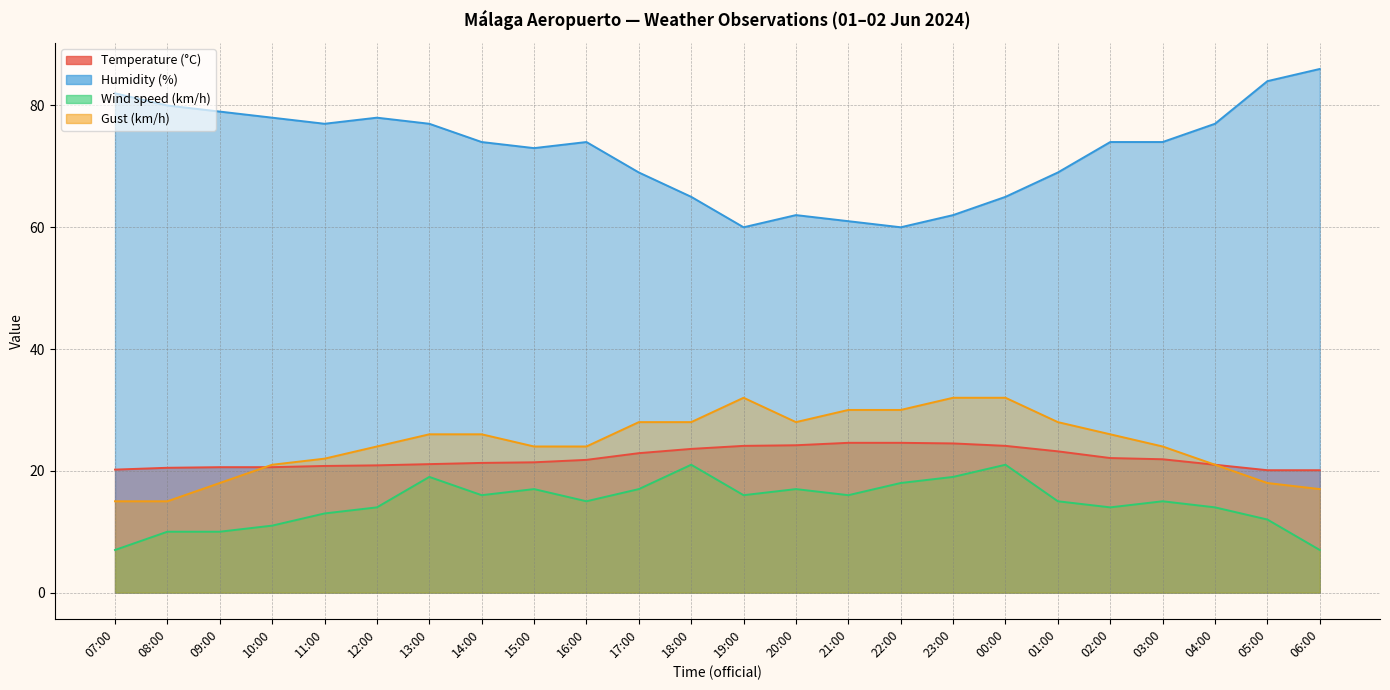

True or false: Gust (km/h) and Humidity (%) intersect in this chart.

False